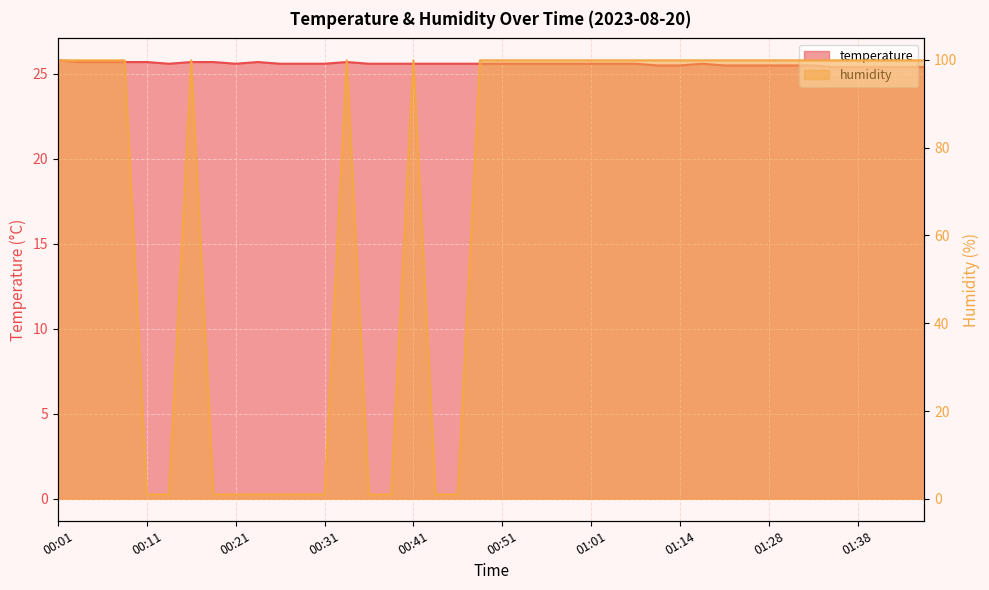

Which category has the lowest value across all series?

00:11